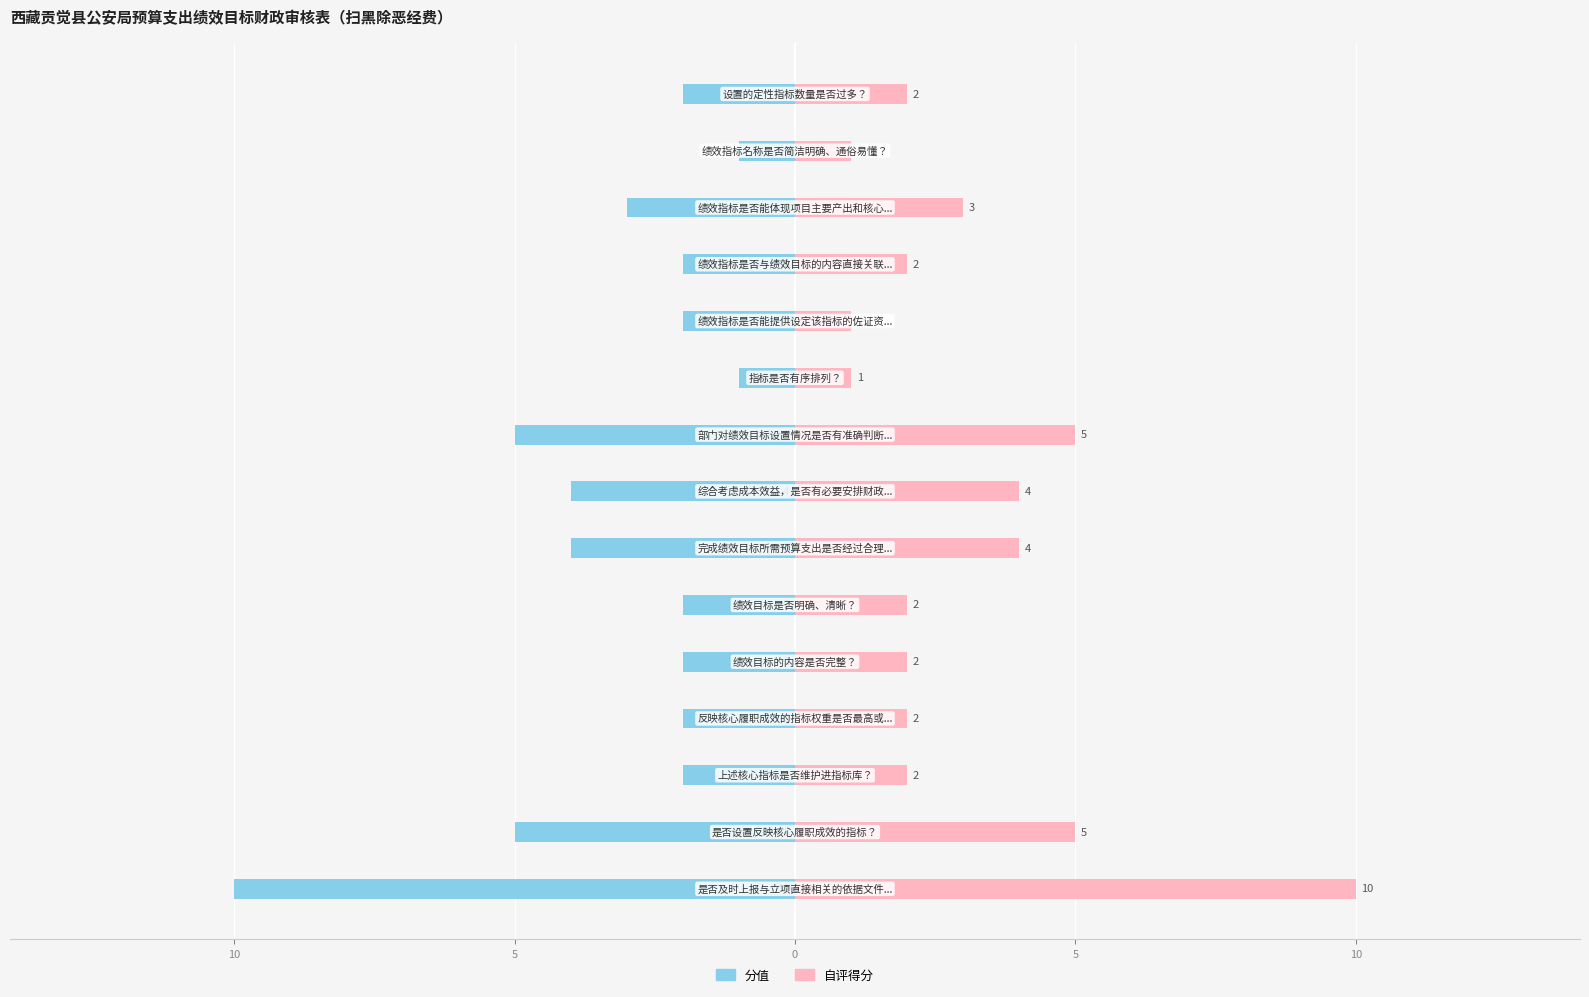

List the series in order of their overall mean, highest first.

自评得分, 分值